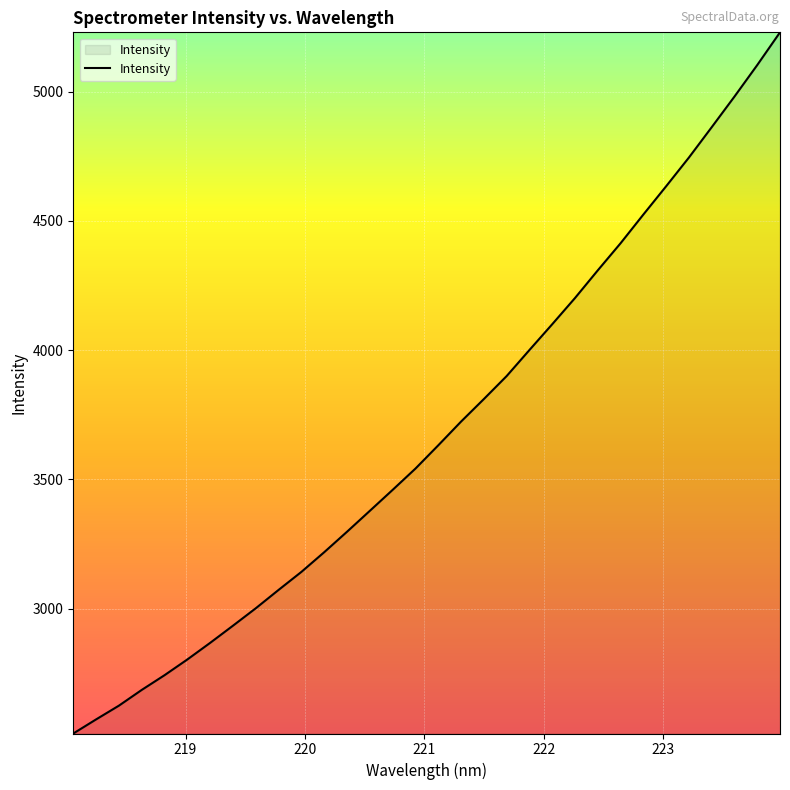

What is the greatest value displayed?

5229.5